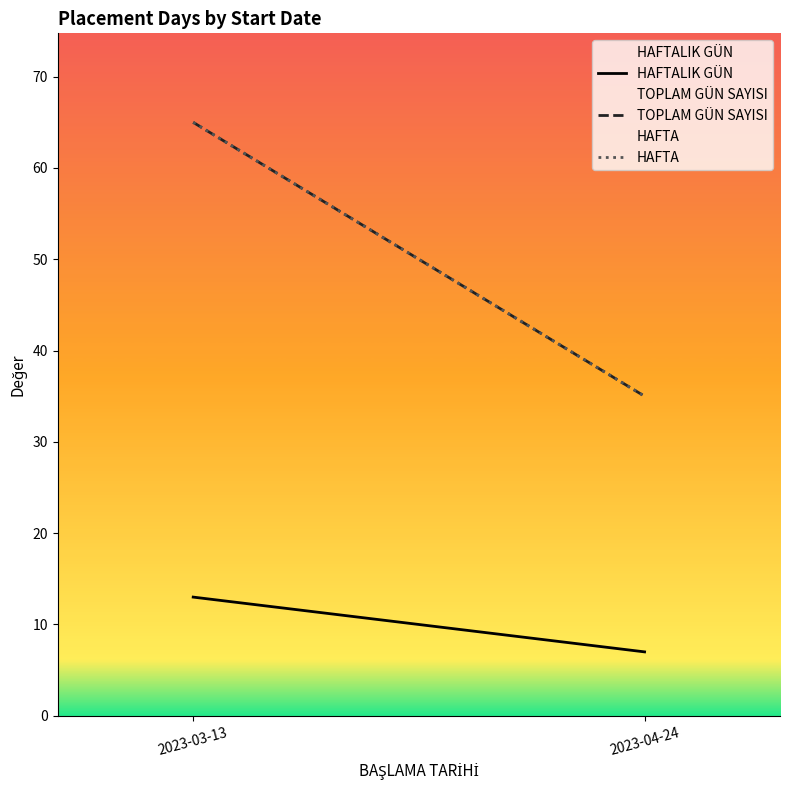

List the series in order of their peak value, lowest first.

HAFTALIK GÜN, TOPLAM GÜN SAYISI, HAFTA